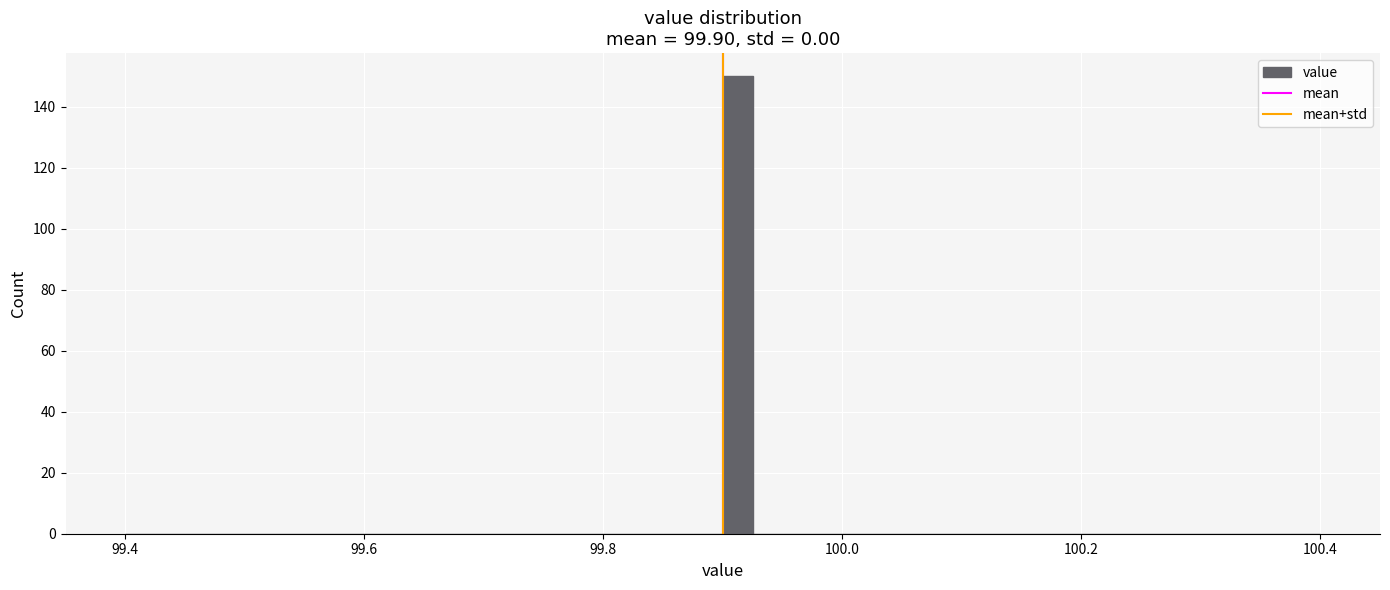

Around what value on the x-axis is the tallest bar? Give the approximate position of its centre, as read against the axis.

99.92